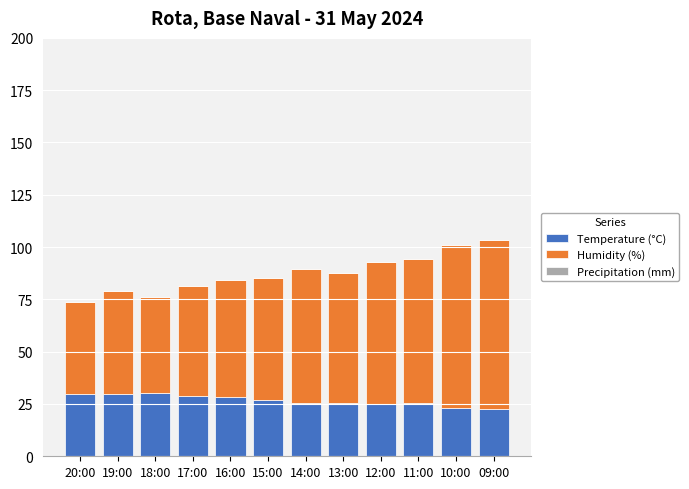

What is the difference between the second highest and minimum values in the Temperature (°C) series?

7.4